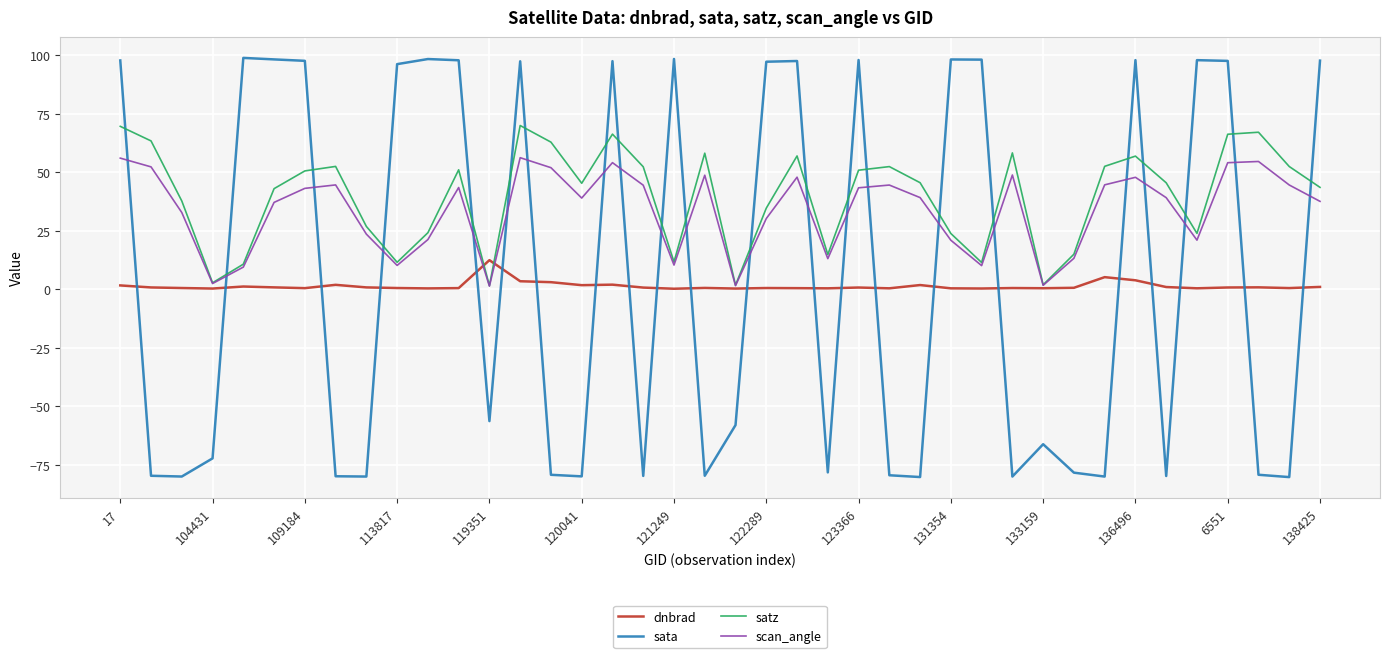

After their last crossing, which series has the higher values: scan_angle or sata?

sata